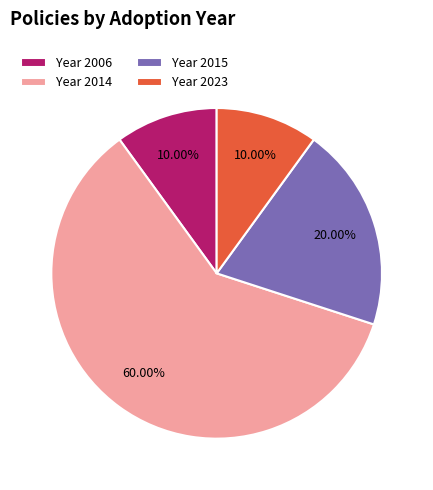

Count the number of slices in the pie.

4